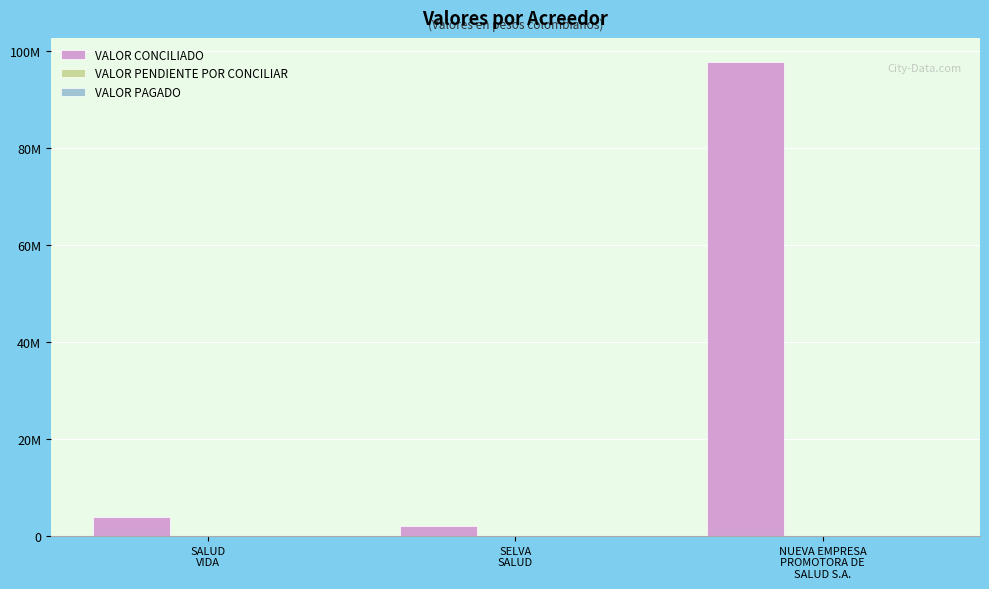

Does the chart contain any negative values?

No